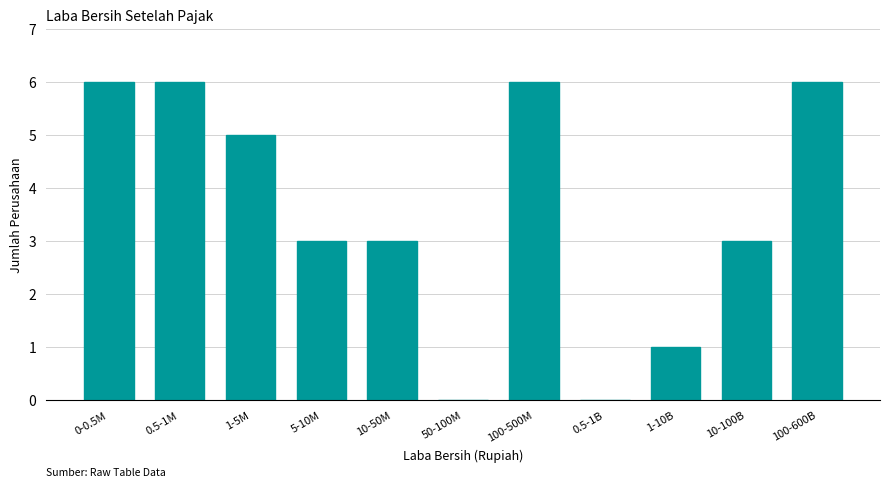

Reading left to right, extract all data points from this chart.

0-0.5M=6	0.5-1M=6	1-5M=5	5-10M=3	10-50M=3	50-100M=0	100-500M=6	0.5-1B=0	1-10B=1	10-100B=3	100-600B=6